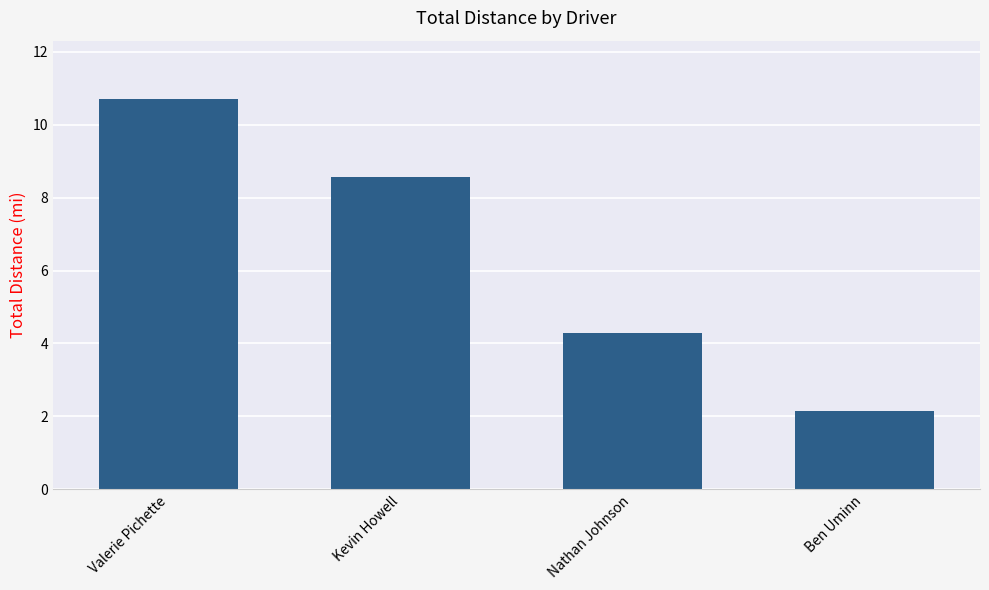

What is the change in value from Valerie Pichette to Kevin Howell?

-2.1